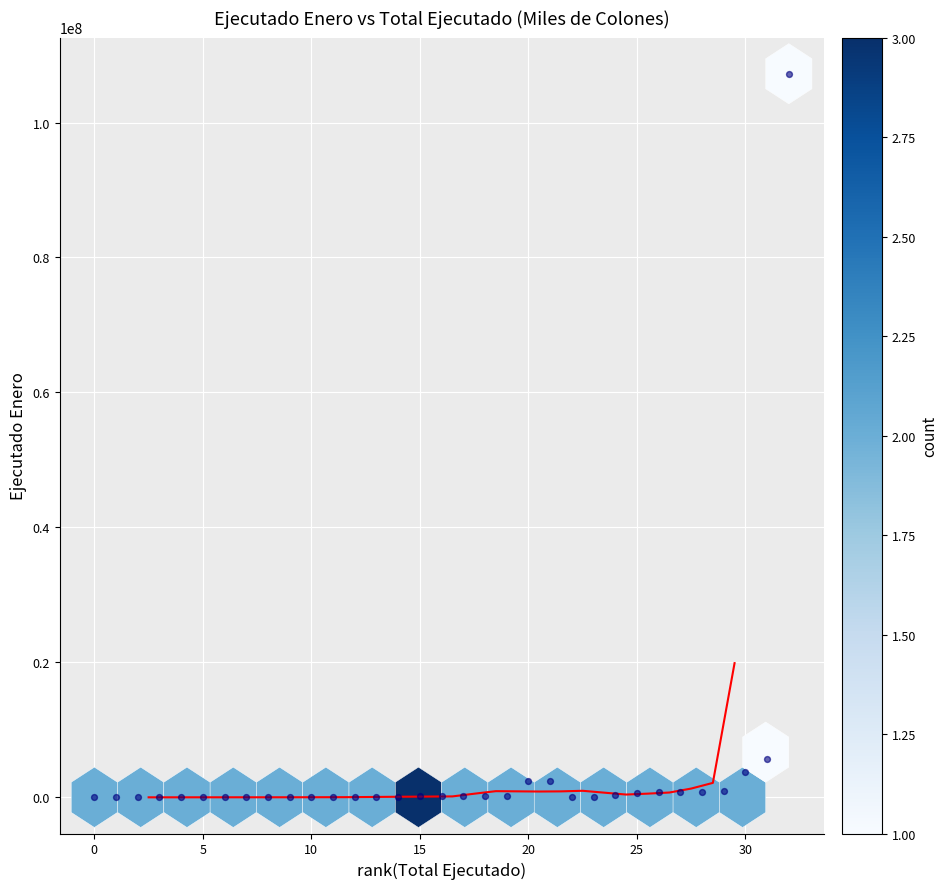

What is the range of X values (max minus min)?

32.0